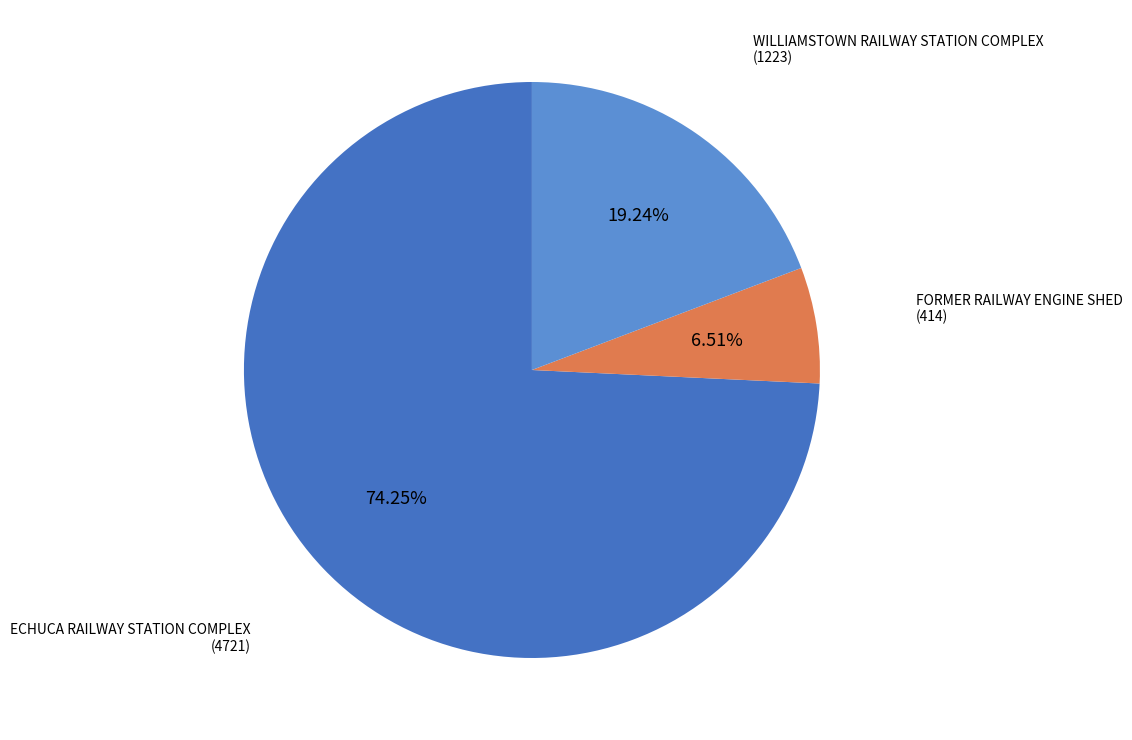

Is there a majority slice in this chart?

Yes